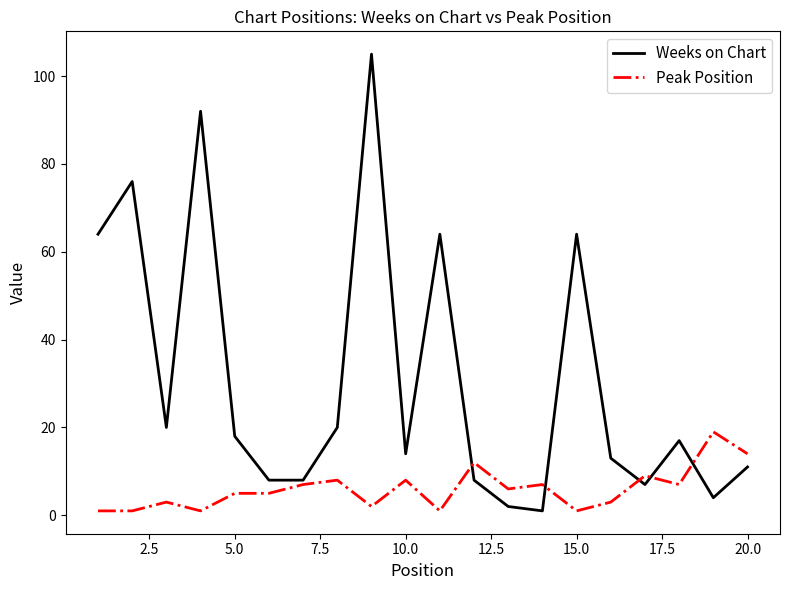

How many distinct data groups are displayed?

2